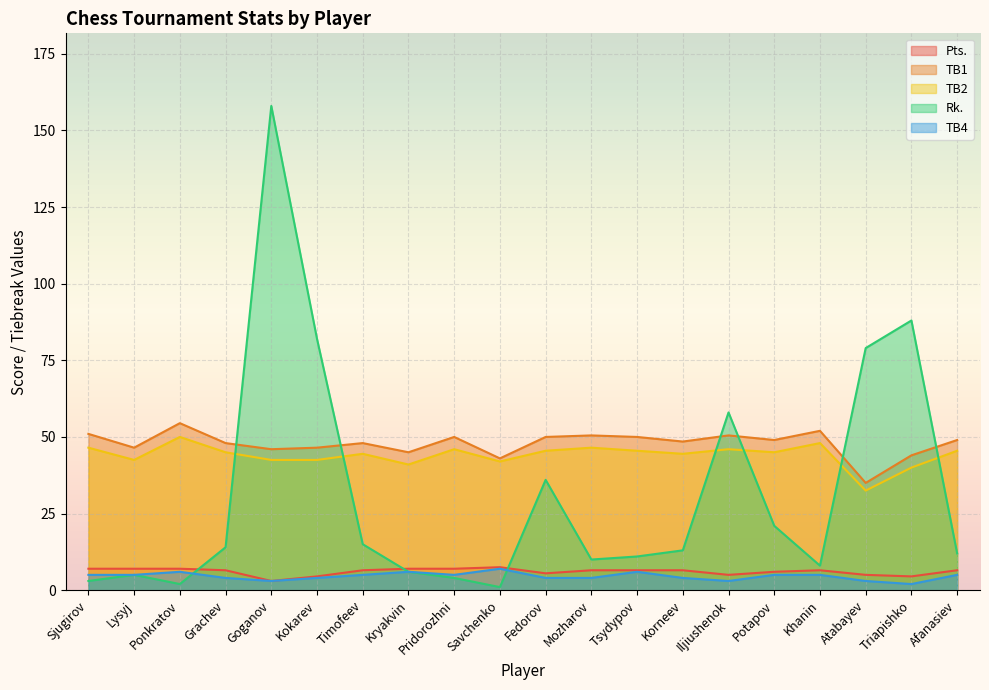

True or false: TB2 and TB4 intersect in this chart.

False